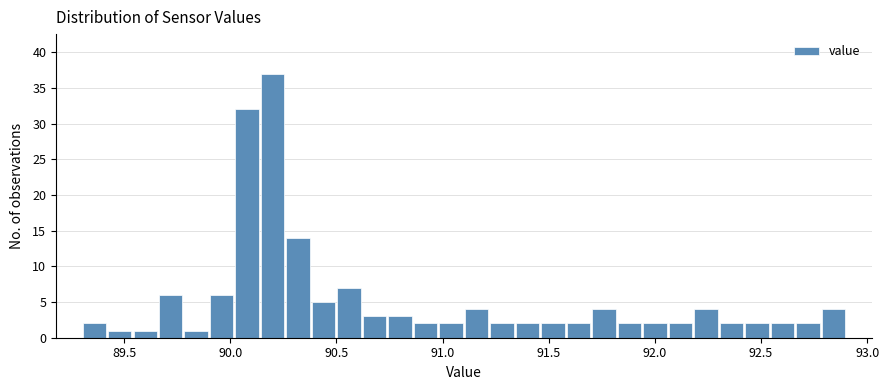

Read against the x-axis, roughly where is the centre of the tallest bar?

90.20